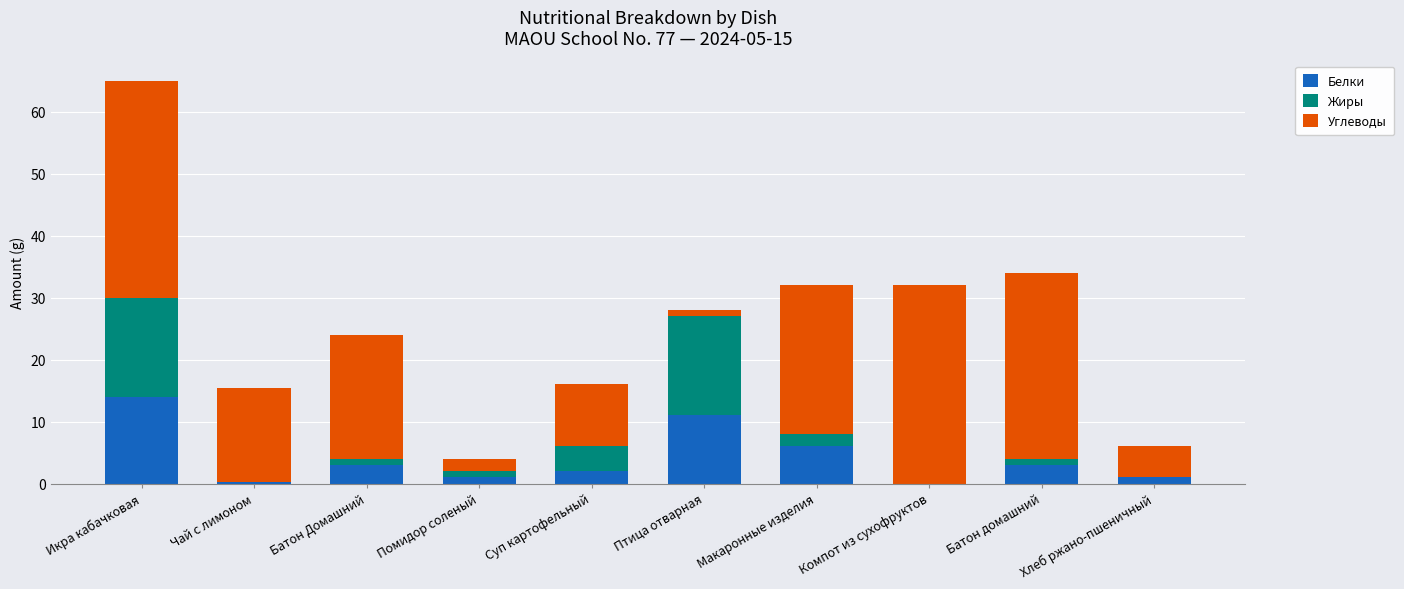

How many categories are shown in the chart?

10